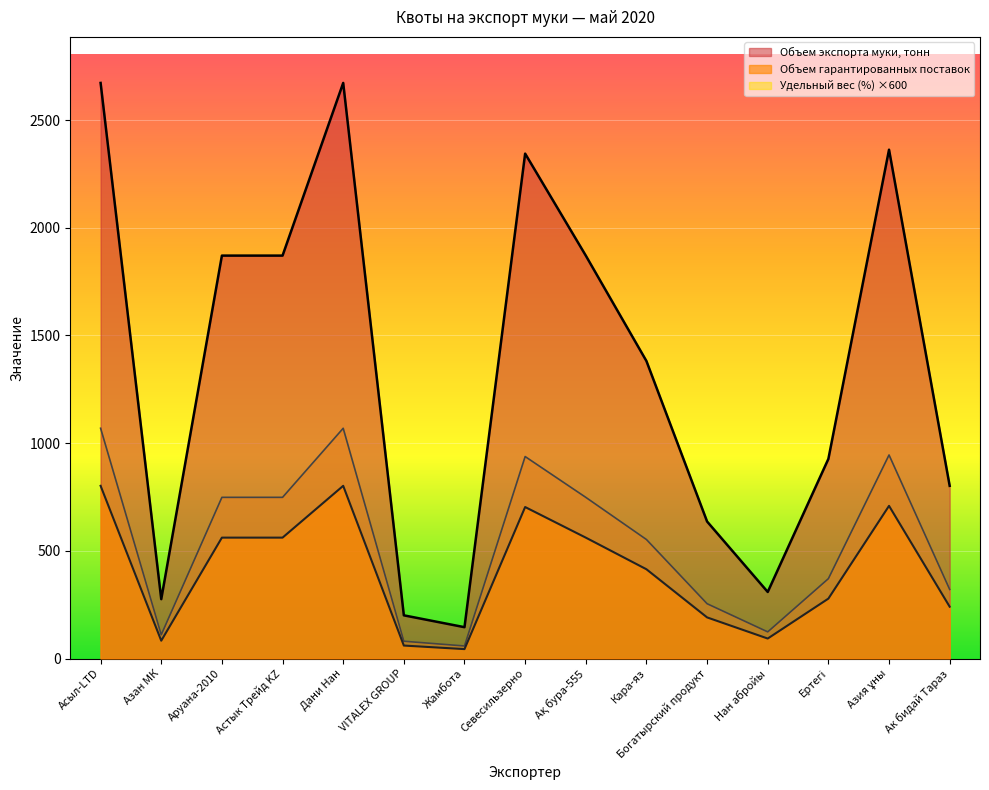

What is the maximum value shown in the chart?

2672.6